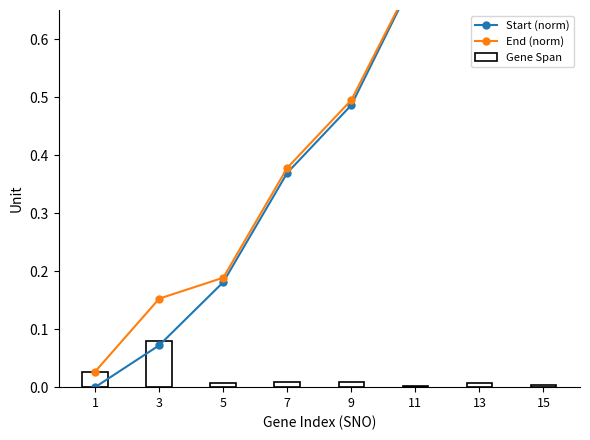

The End (norm) series shows 0.5 at 9. True or false?

True